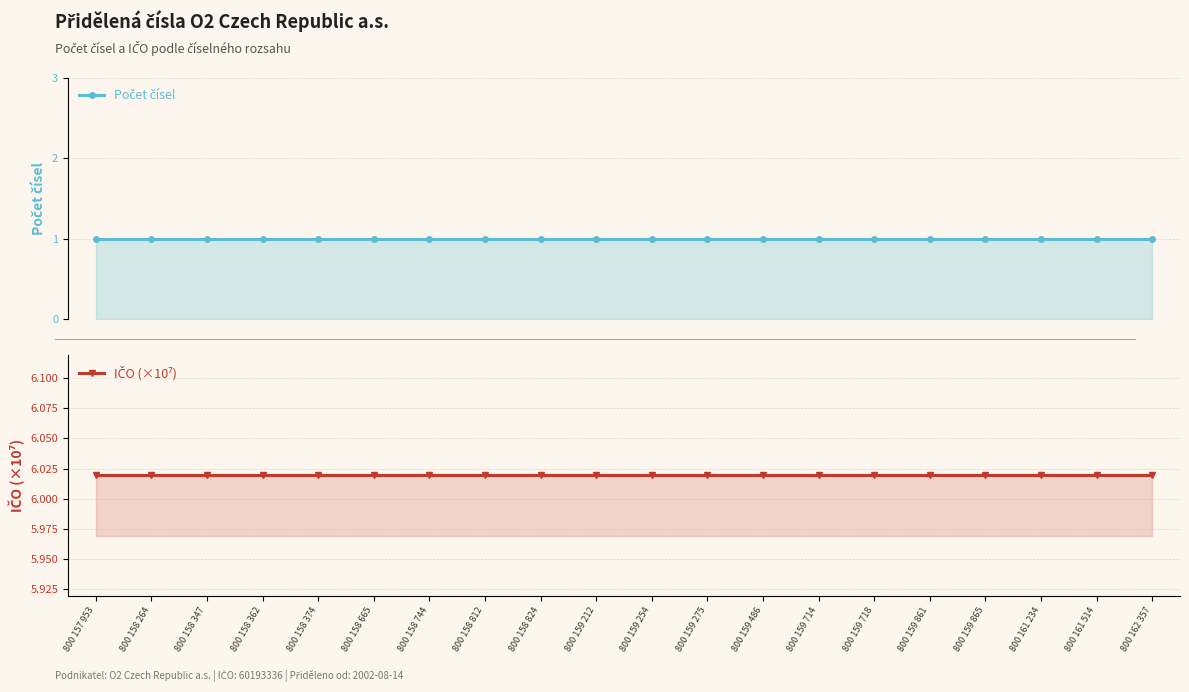

At which label does IČO (×10⁷) reach its minimum?

800 157 953